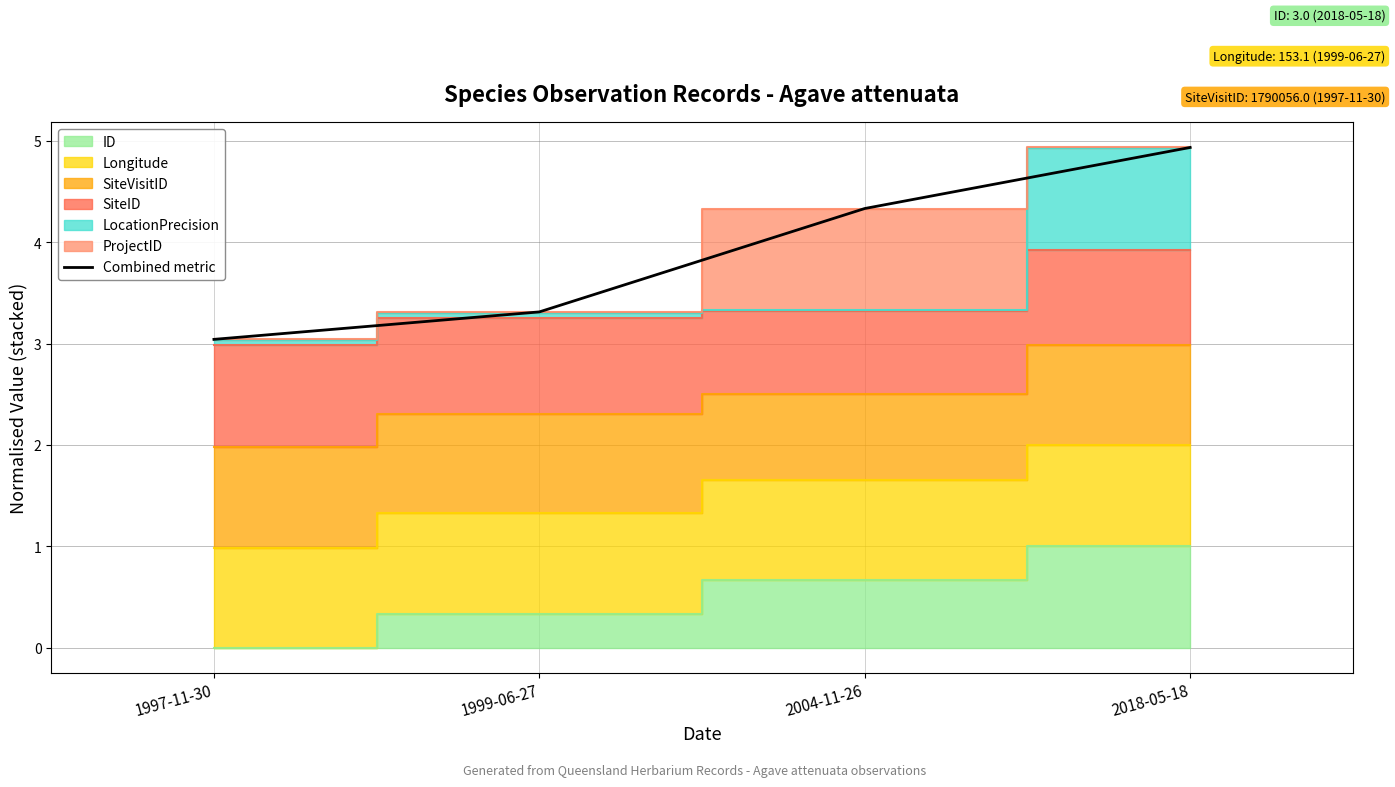

How many lines are shown in the chart?

1